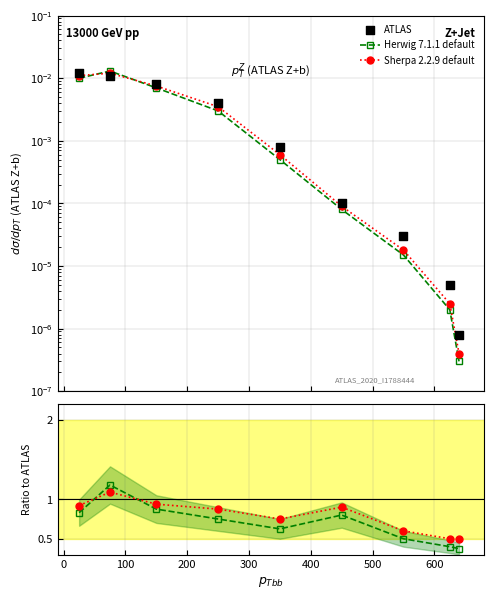

Which series has the widest spread of Y values?

Herwig 7.1.1 default